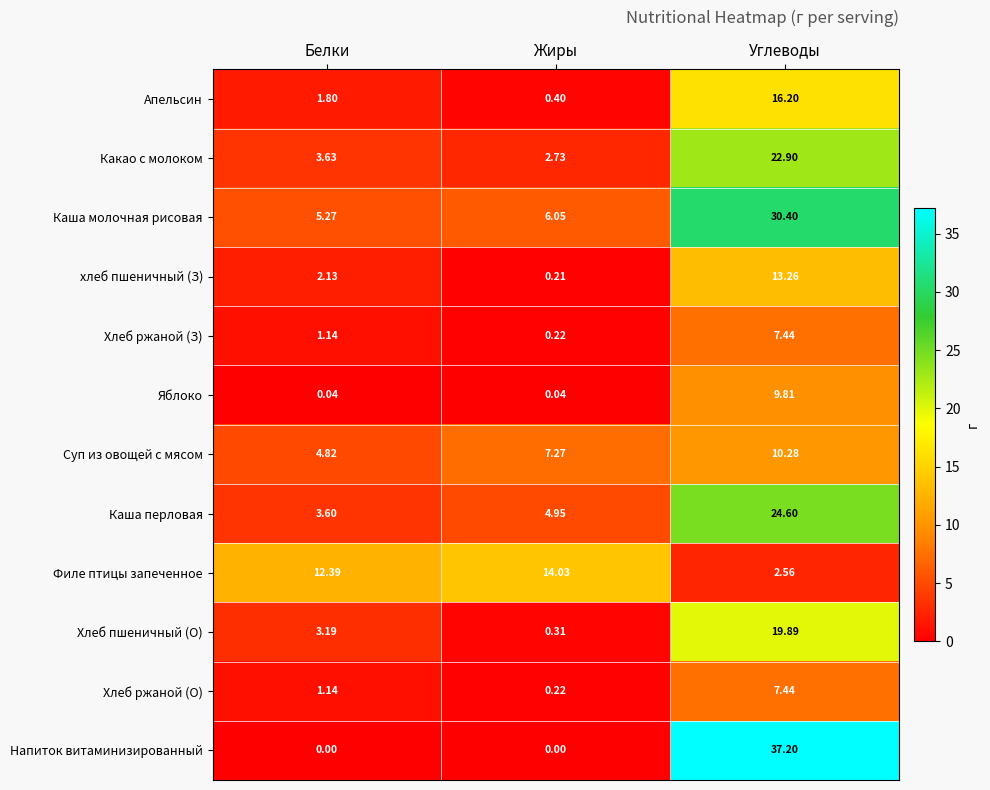

List the labels in order of хлеб пшеничный (З) value, largest first.

Углеводы, Белки, Жиры